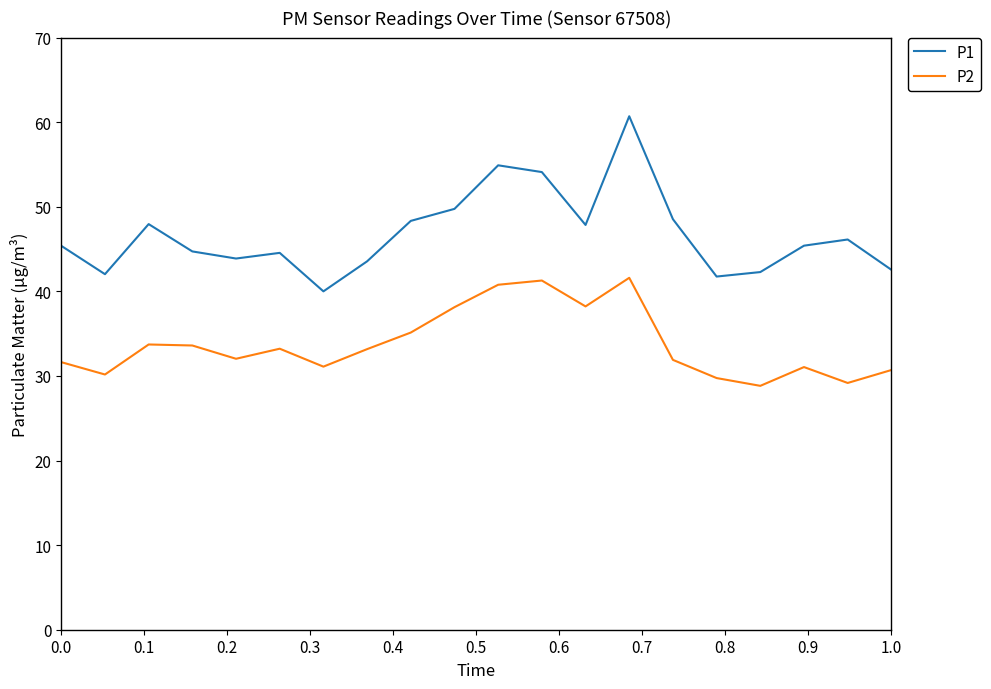

Does the chart display data point markers on the line(s)?

No